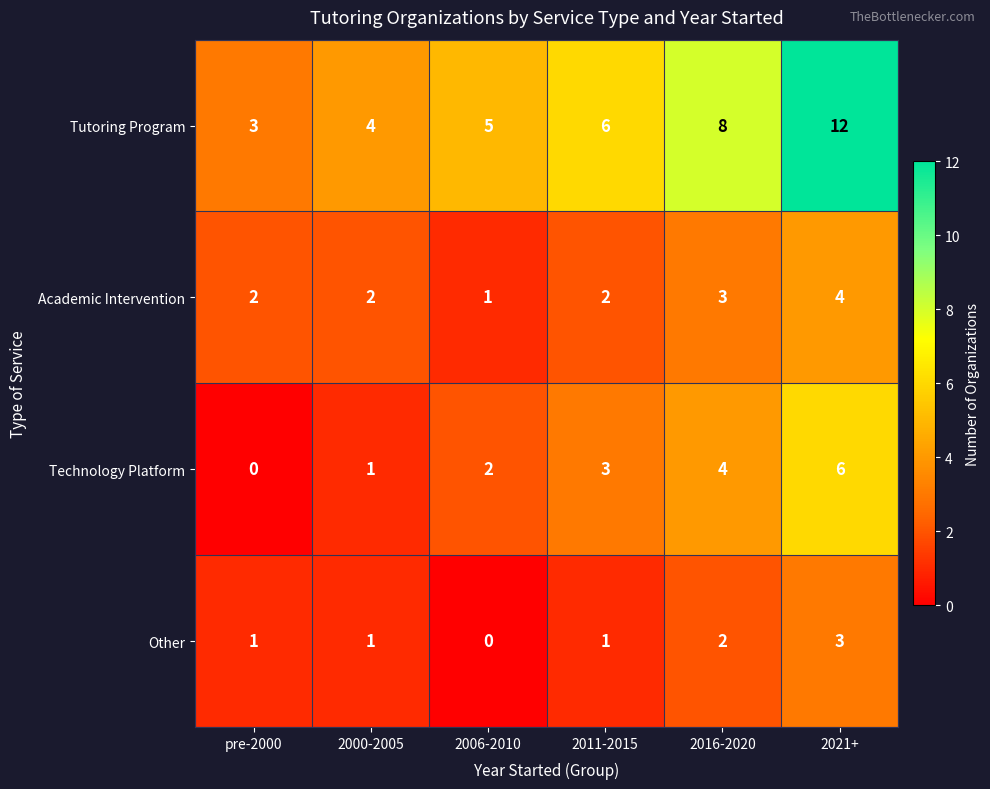

At 2006-2010, list the series in order from largest to smallest.

Tutoring Program, Technology Platform, Academic Intervention, Other